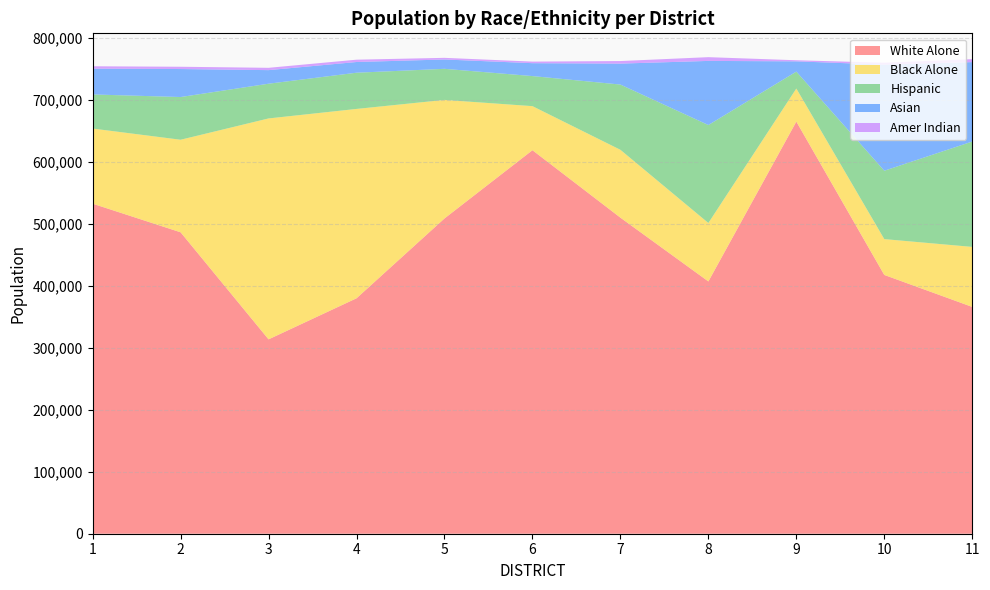

Reading right to left, transcribe all the data shown in this chart.

White Alone: 366187	417825	665435	407340	510320	619209	509030	380140	313831	486674	532865
Black Alone: 96890	57845	53329	94348	109530	71144	191380	305715	356670	149433	121297
Hispanic: 170137	110402	27363	158159	105360	48551	50194	58471	56076	68959	55077
Asian: 128234	171297	16560	103541	33832	20818	15095	17295	21932	45204	41628
Amer Indian: 4766	3101	1767	6049	4124	2550	2634	3743	3725	3683	3865